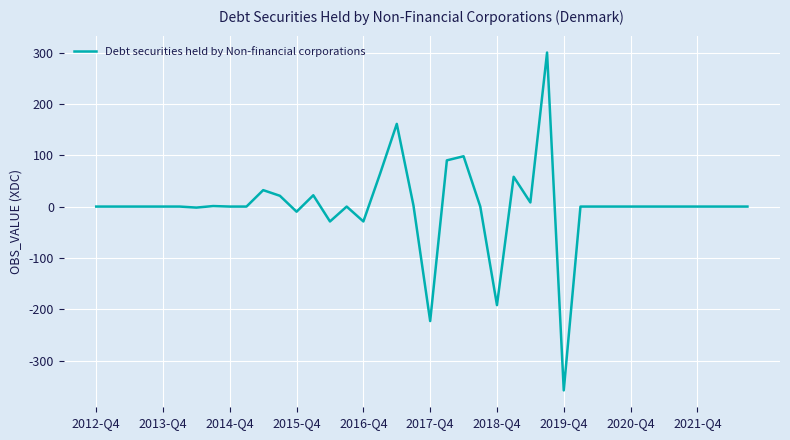

What is the difference between the maximum and minimum values?

658